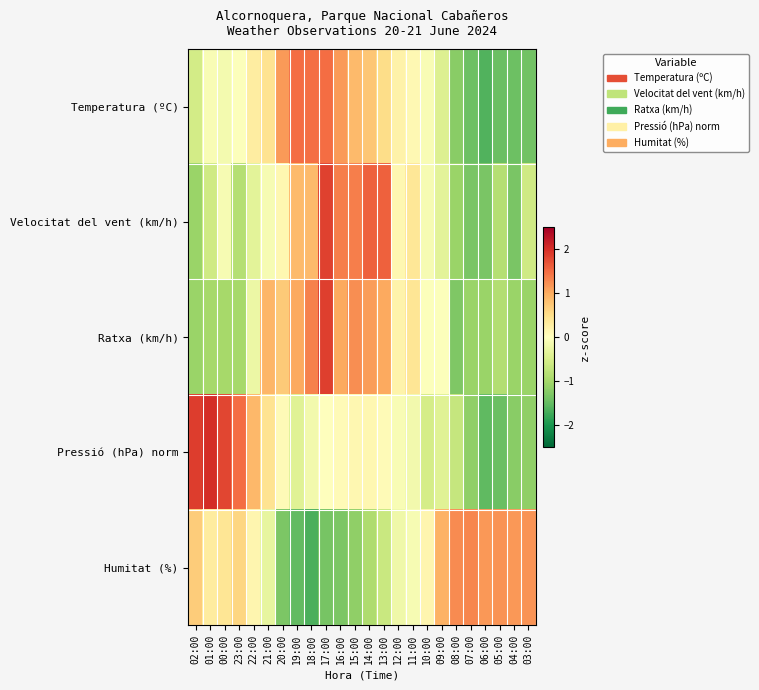

At which category is the sum across all series the highest?

17:00